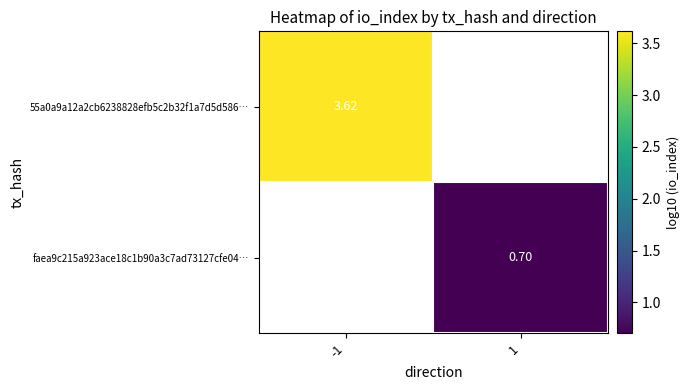

Which series has the widest spread of values?

55a0a9a12a2cb6238828efb5c2b32f1a7d5d586…